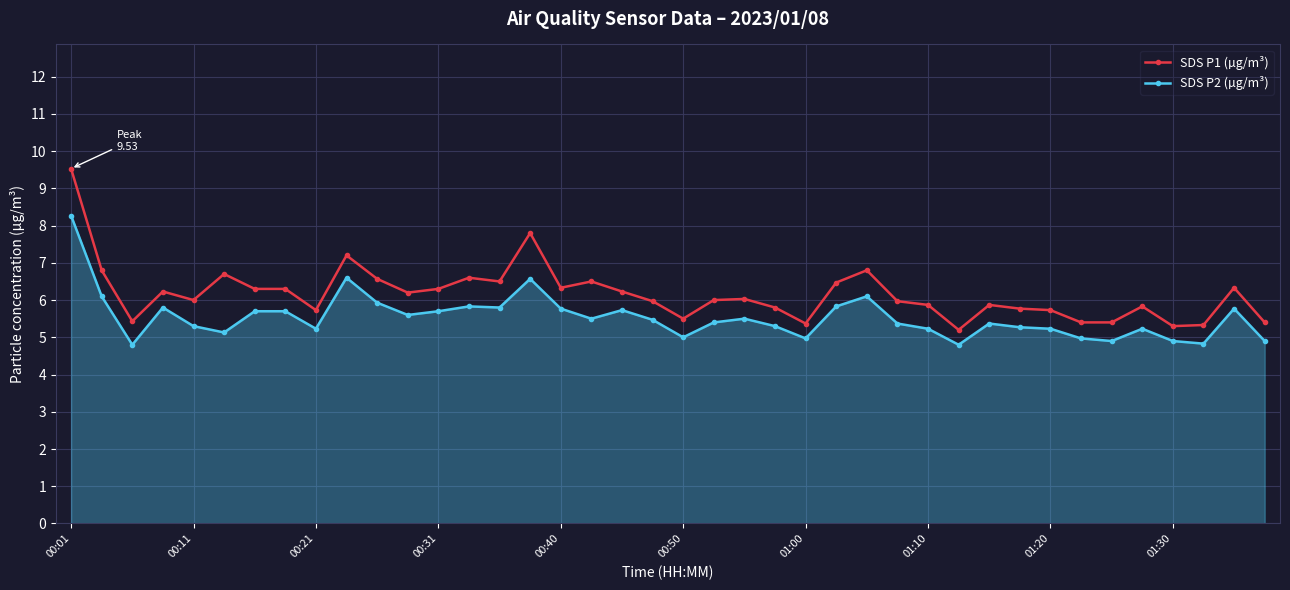

Which series has the largest range (max minus min)?

SDS P1 (µg/m³)